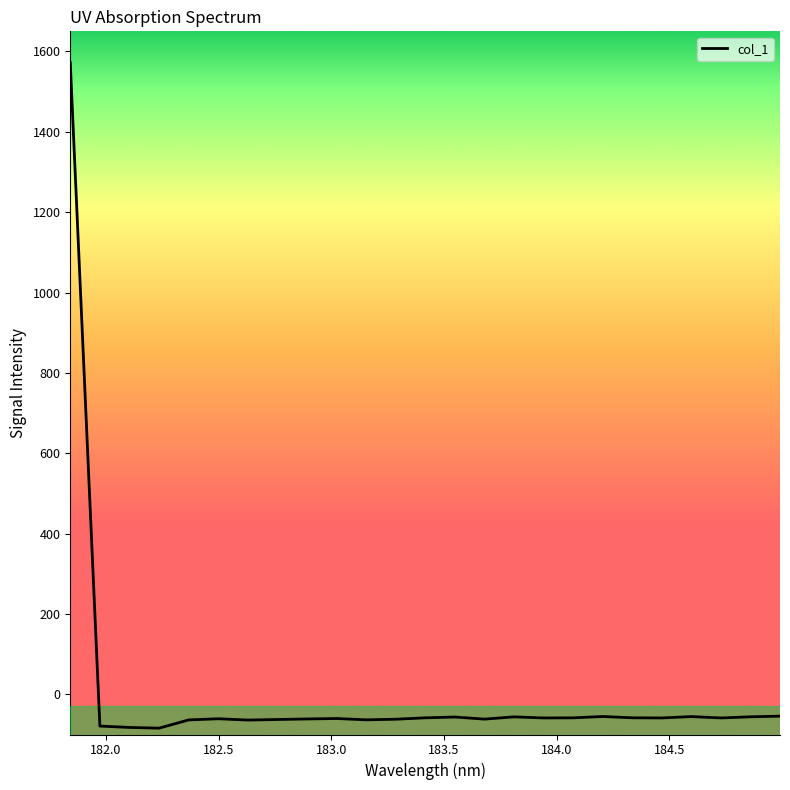

What is the smallest value displayed?

-84.2